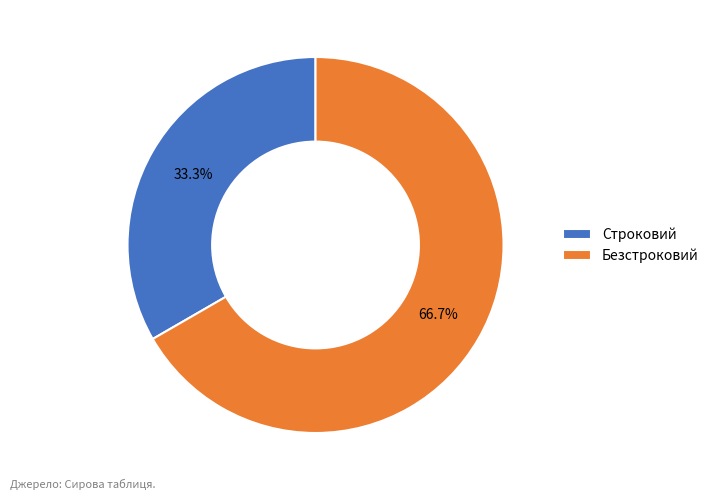

The Строковий slice represents 42% of the pie. True or false?

False